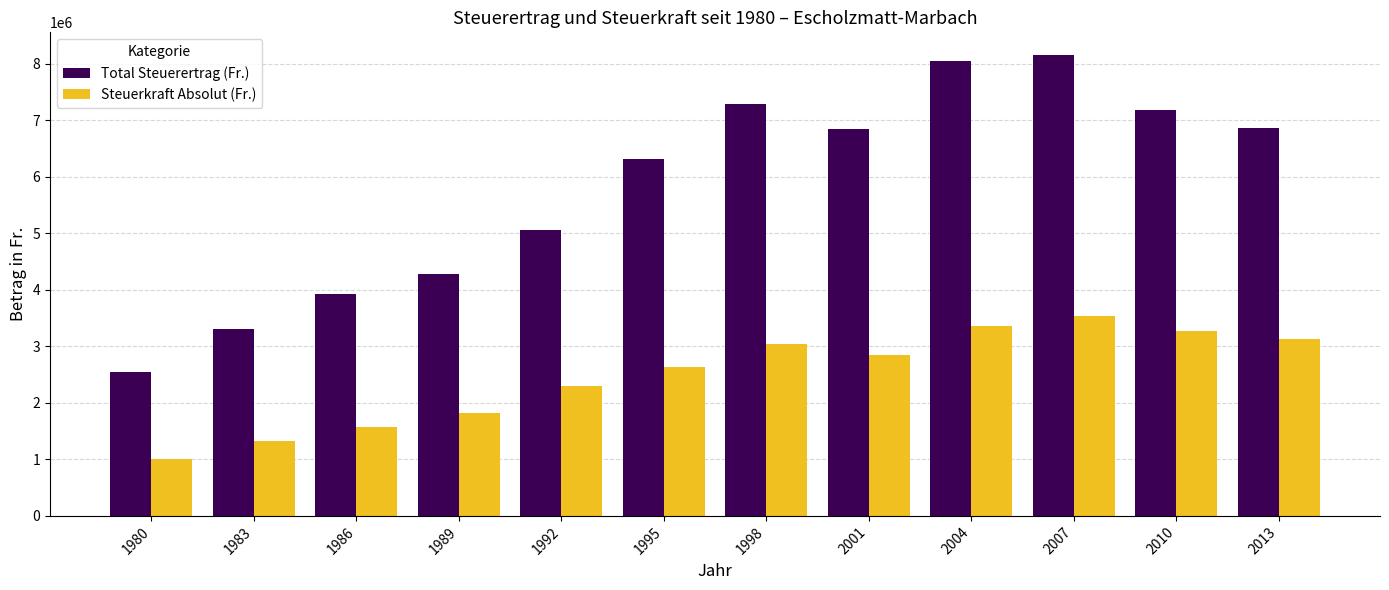

What is the value of the Steuerkraft Absolut (Fr.) bar at the 6th from the left?

2631556